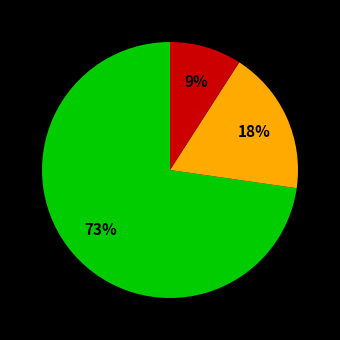

Is there any slice that represents more than half of the pie?

Yes